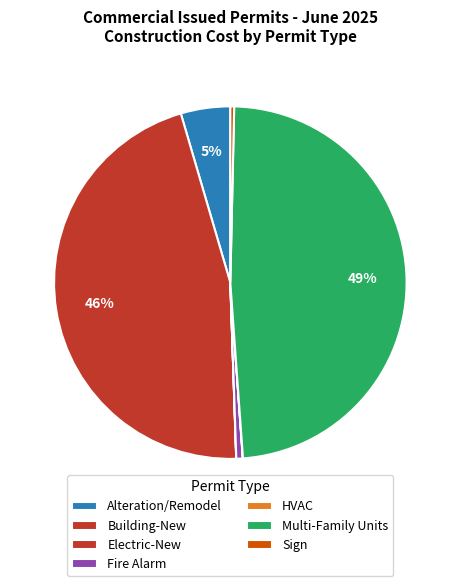

The Electric-New slice represents 0% of the pie. True or false?

True